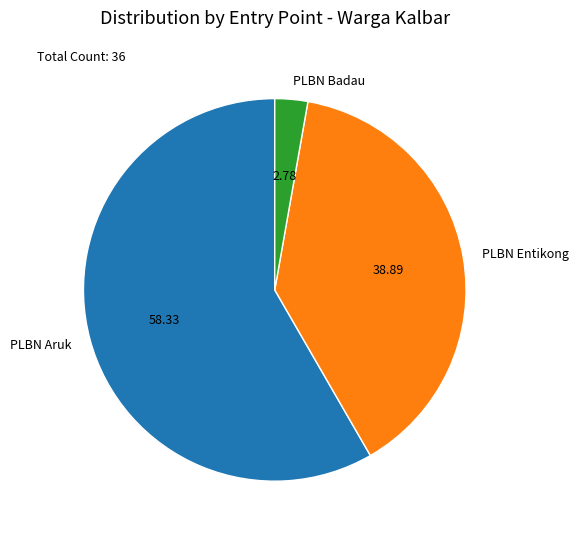

Is there any slice that represents more than half of the pie?

Yes